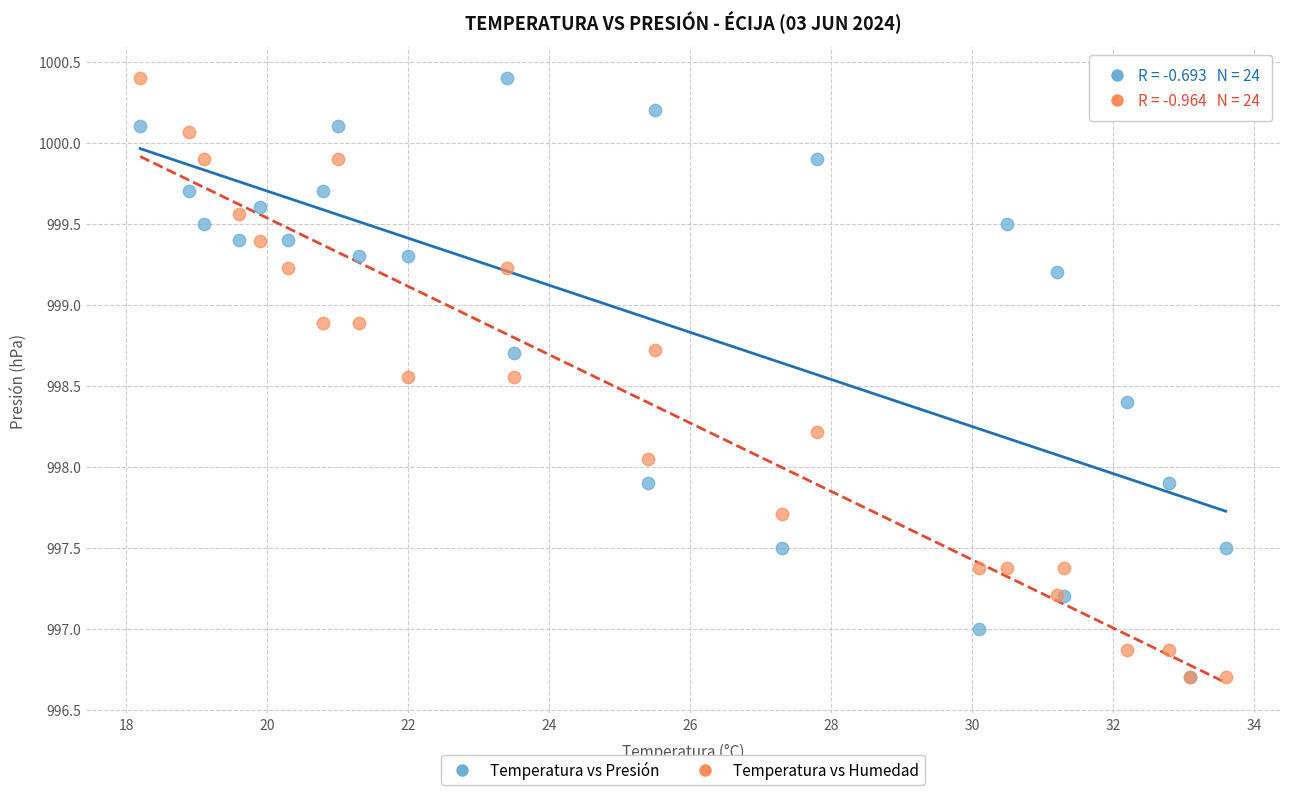

In the Temperatura vs Presión series, what Y value is closest to 998?

997.9